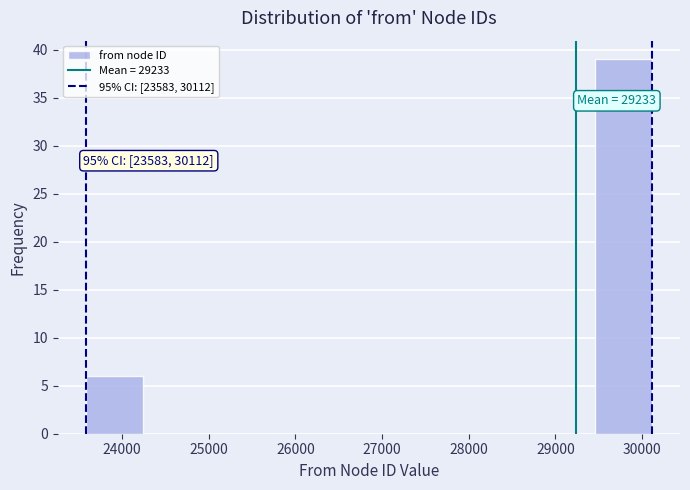

Over which range of the x-axis is the bar tallest?

29500 to 30100